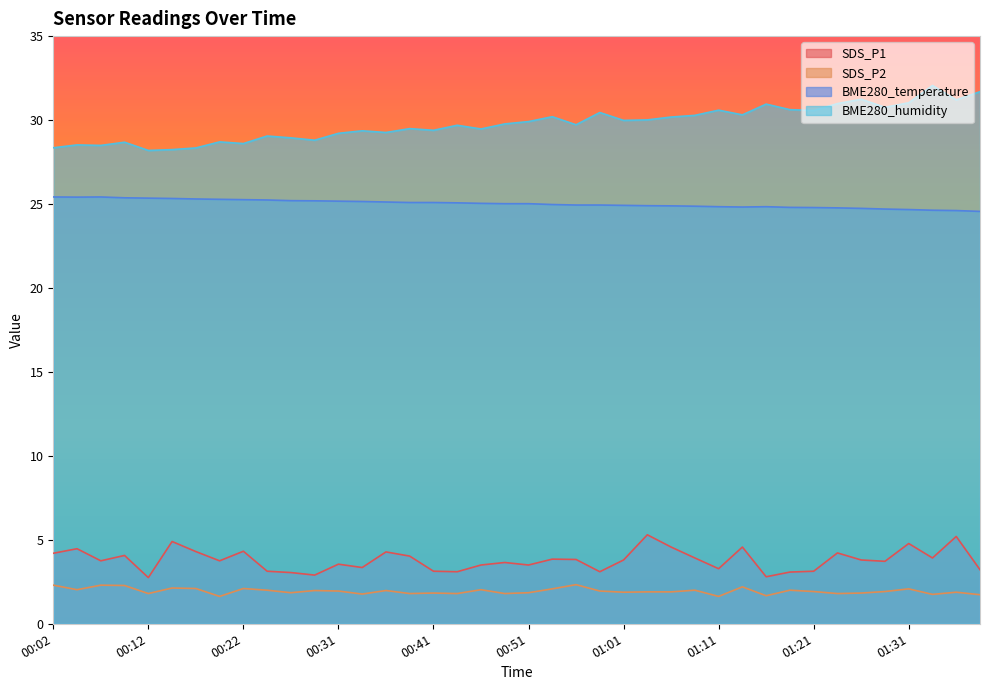

How many interior local valleys does the BME280_temperature series have?

2